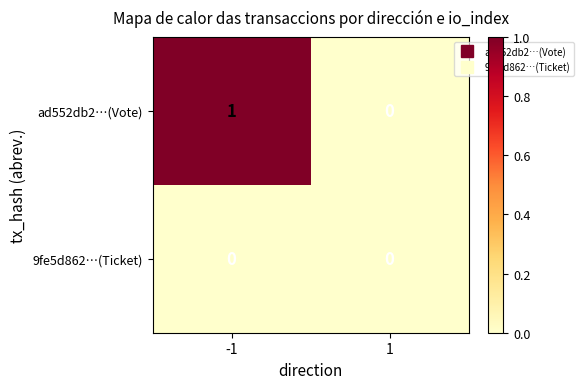

List the labels in order of ad552db2…(Vote) value, largest first.

-1, 1